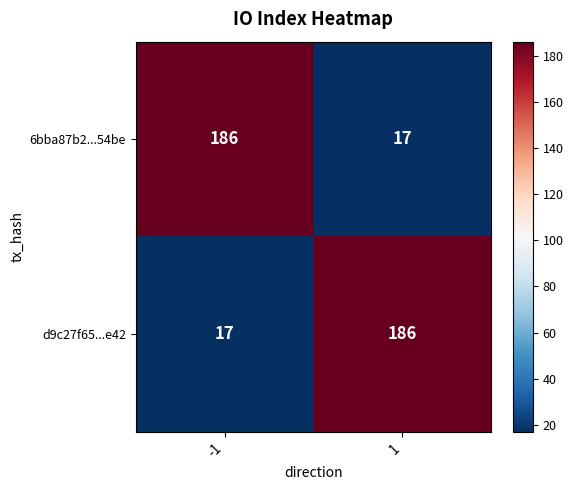

What is the average value of the d9c27f65...e42 series?

102